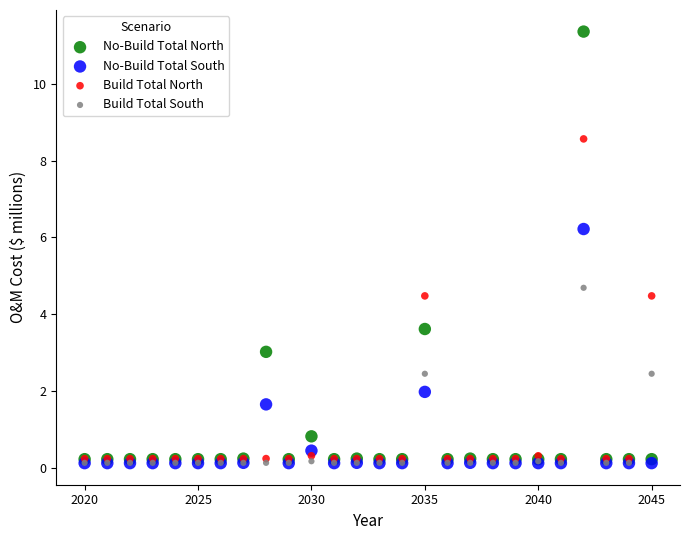

Which series reaches the maximum Y coordinate?

No-Build Total North